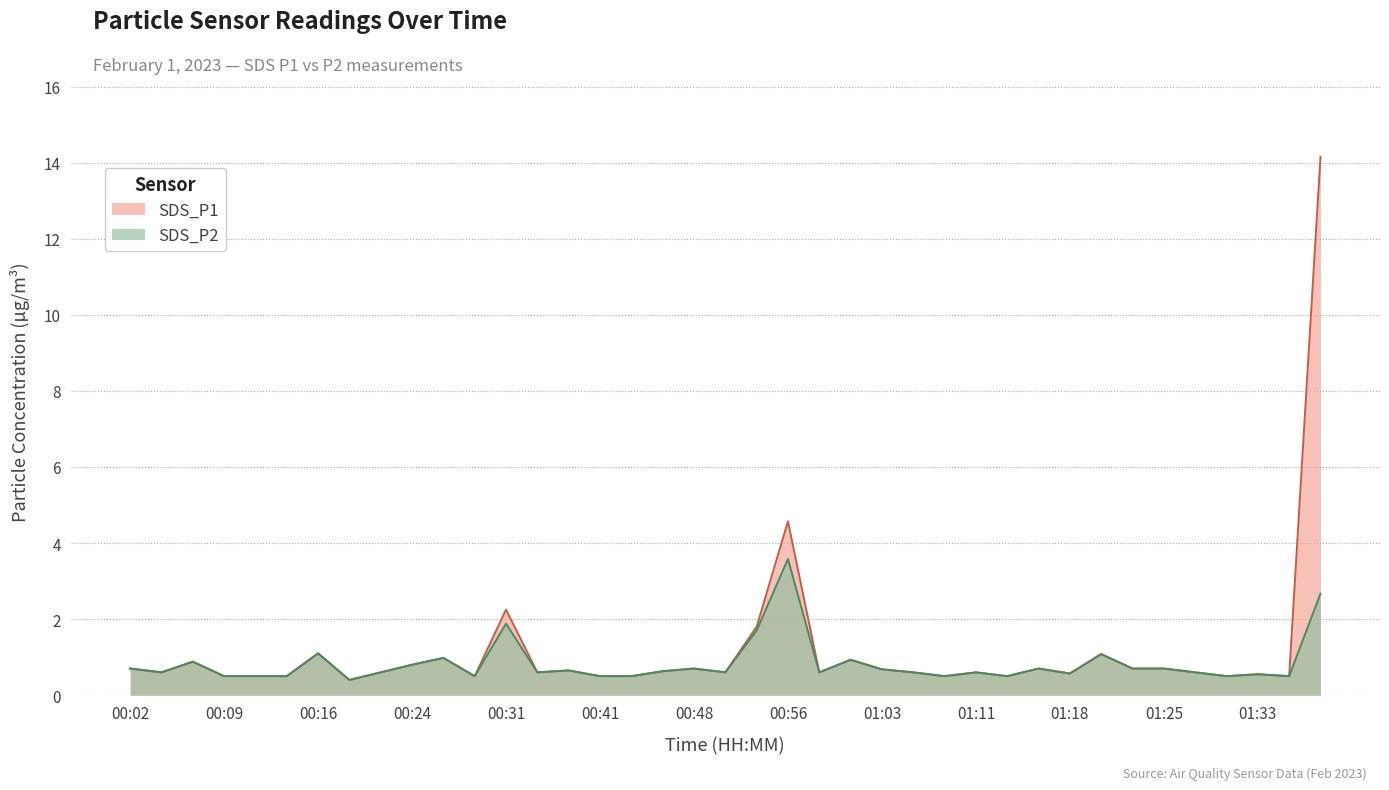

Count the number of data series in this chart.

2